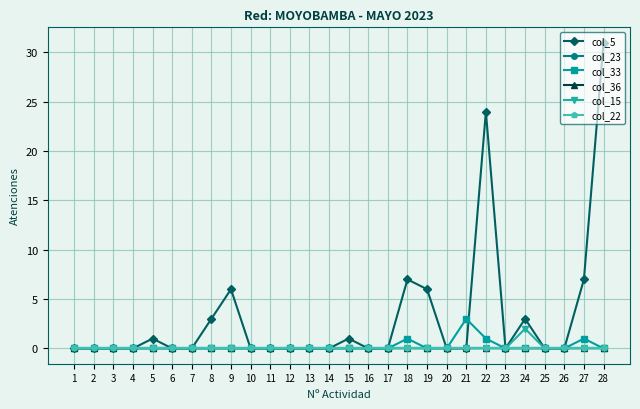

What is the maximum value for col_5?

31